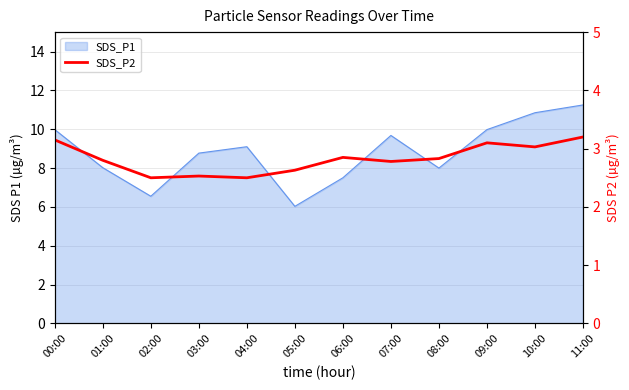

Which has a higher value, 10:00 or 07:00?

10:00